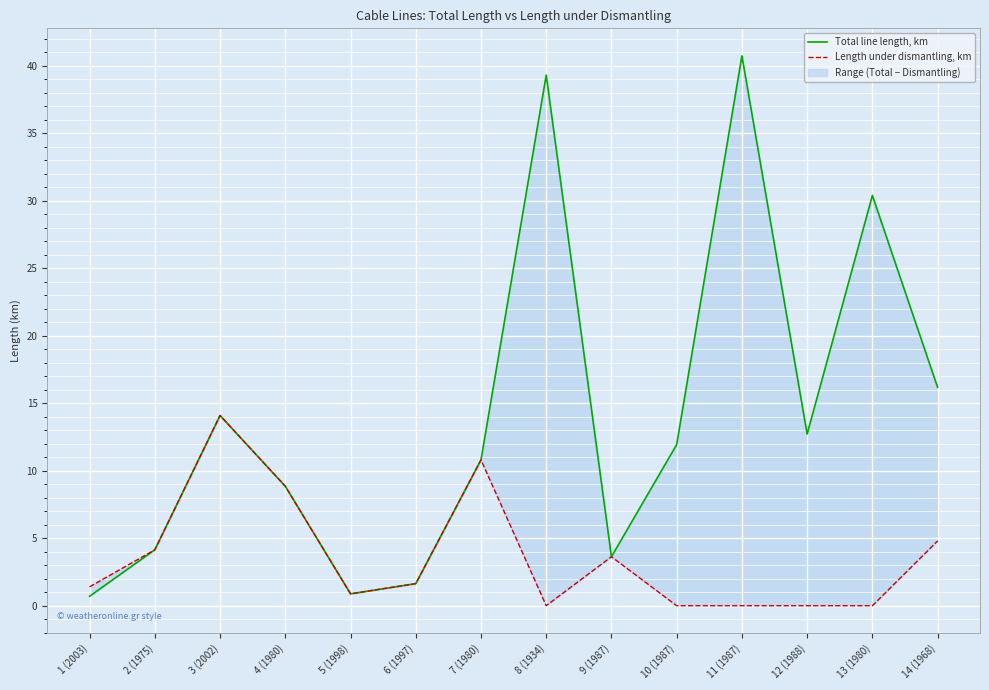

What is the difference between the maximum and minimum values in the Length under dismantling, km series?

14.1